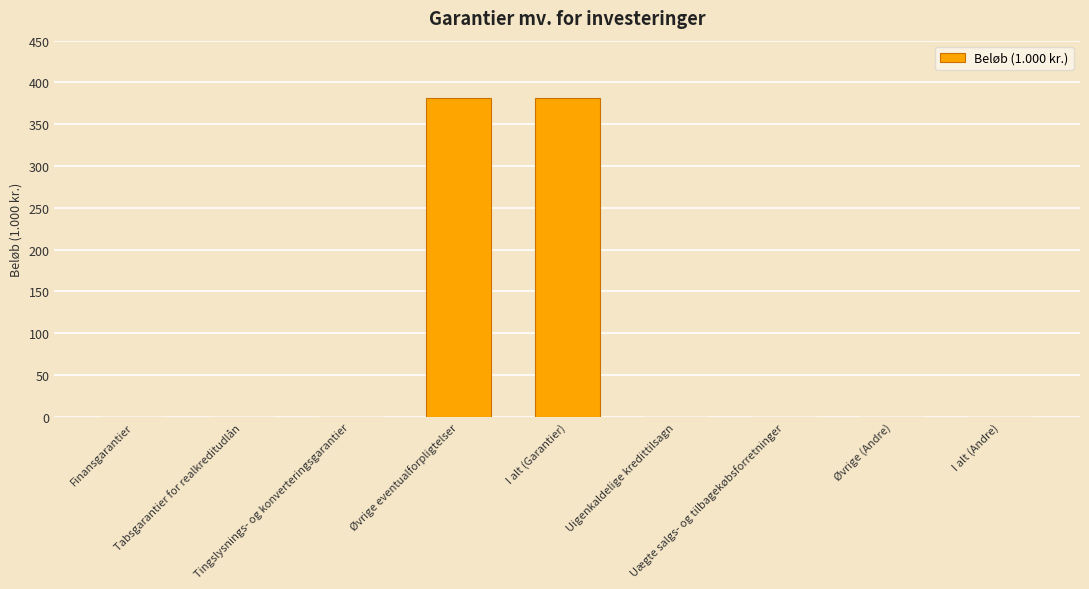

Reading left to right, list all the values displayed in this chart.

0	0	0	382	382	0	0	0	0